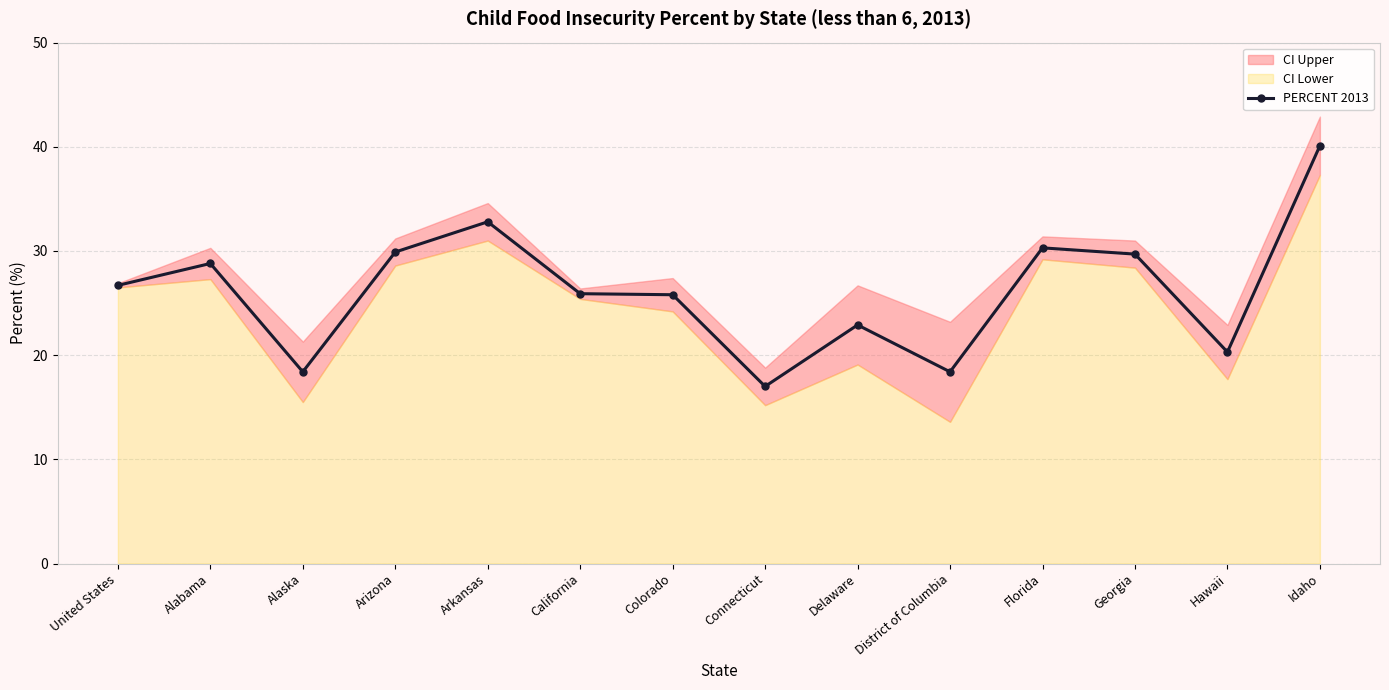

Rank the categories by value from highest to lowest.

Idaho, Arkansas, Florida, Arizona, Georgia, Alabama, United States, California, Colorado, Delaware, Hawaii, Alaska, District of Columbia, Connecticut